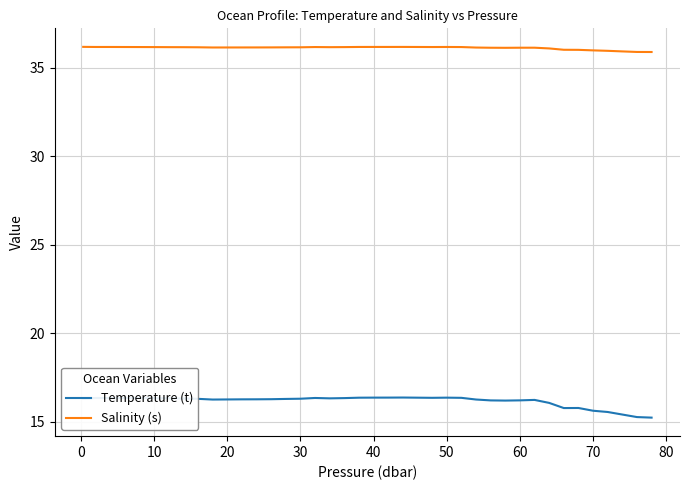

Which series has the largest total across all categories?

Salinity (s)